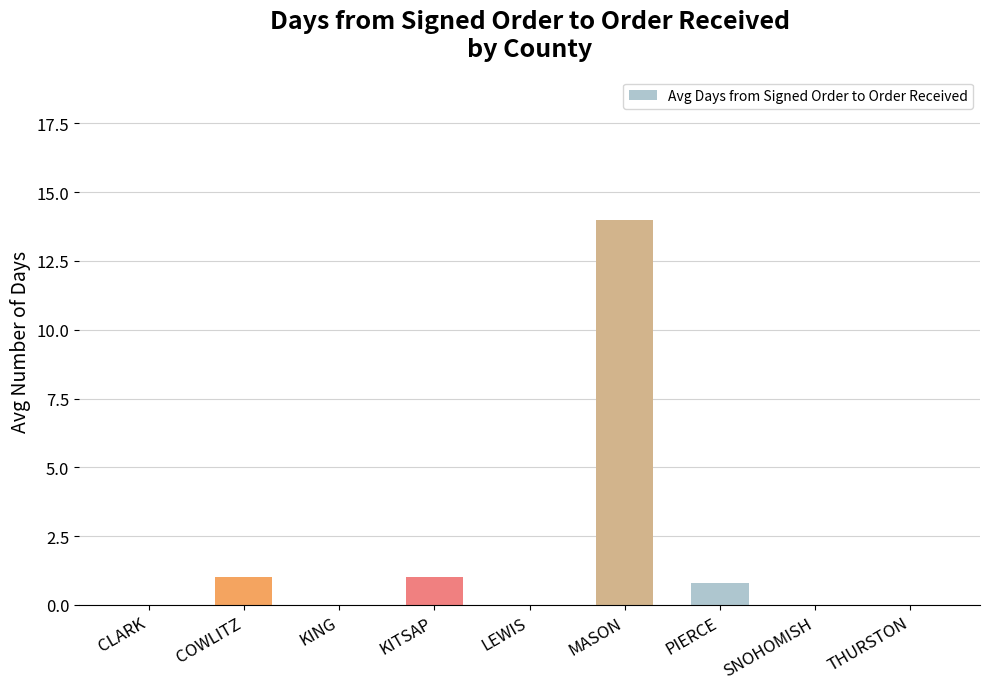

Count the number of data series in this chart.

1